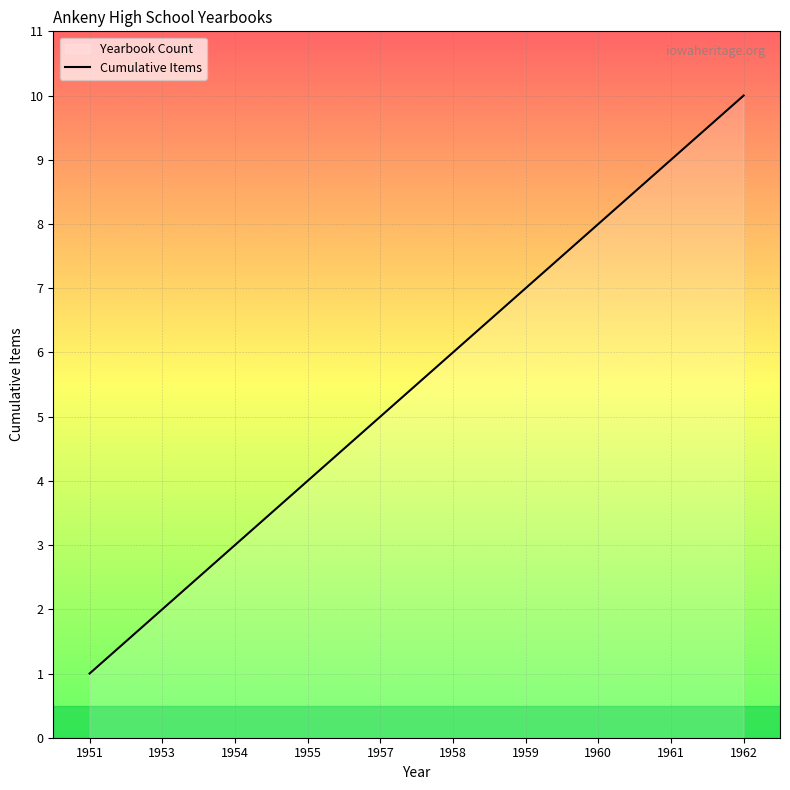

True or false: the data shows 0 at 1951.

False